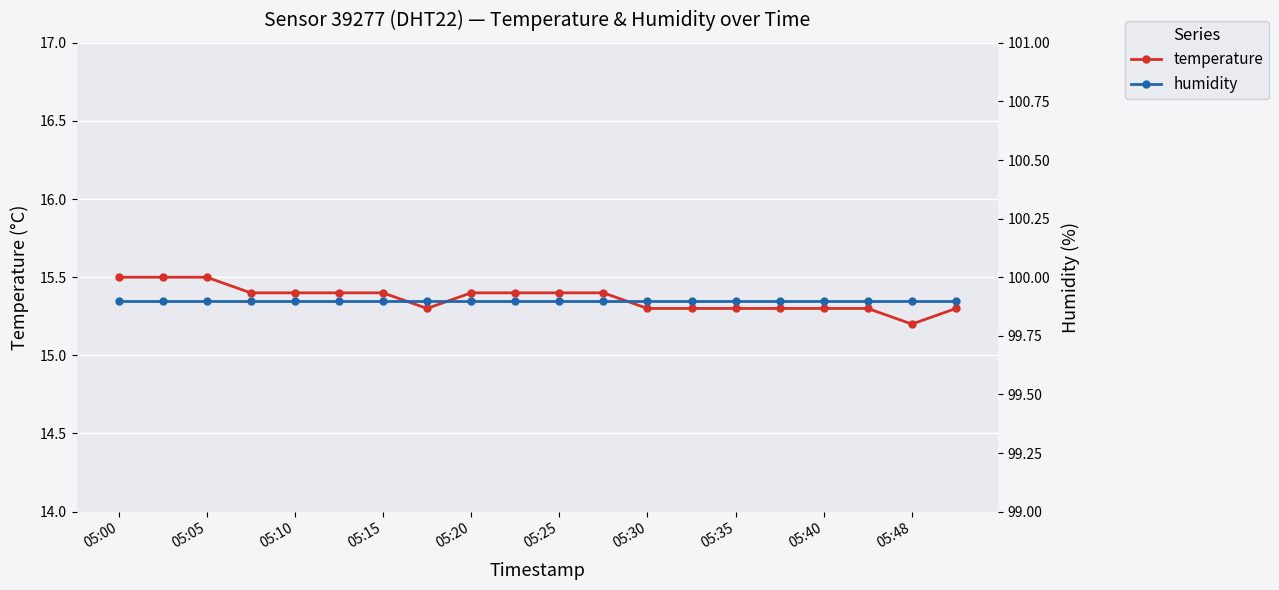

What is the label of the 1st point from the right?

19